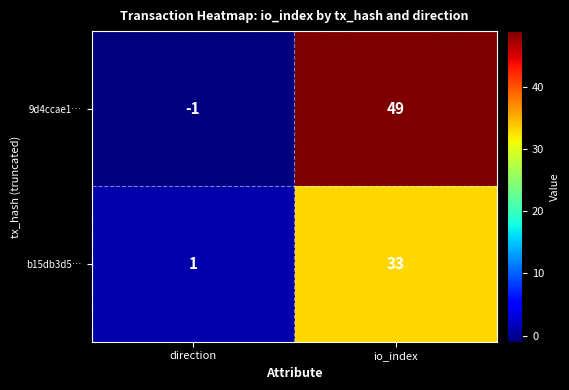

What is the sum of all b15db3d5… values?

34